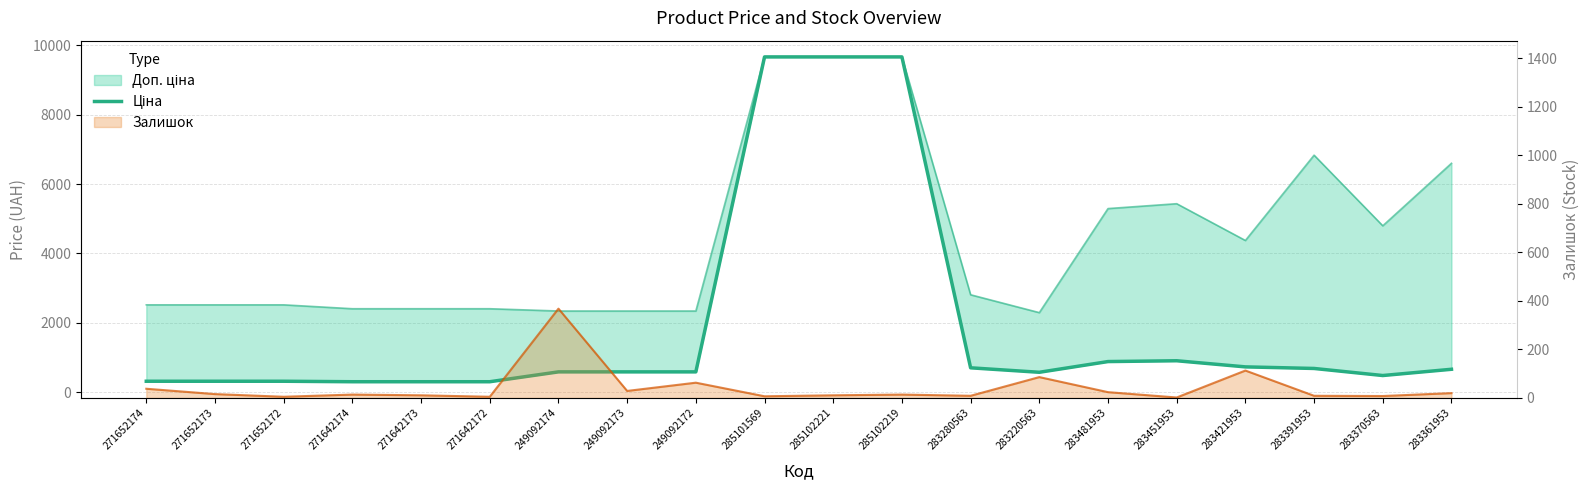

Where does the data first go above 584?

249092174